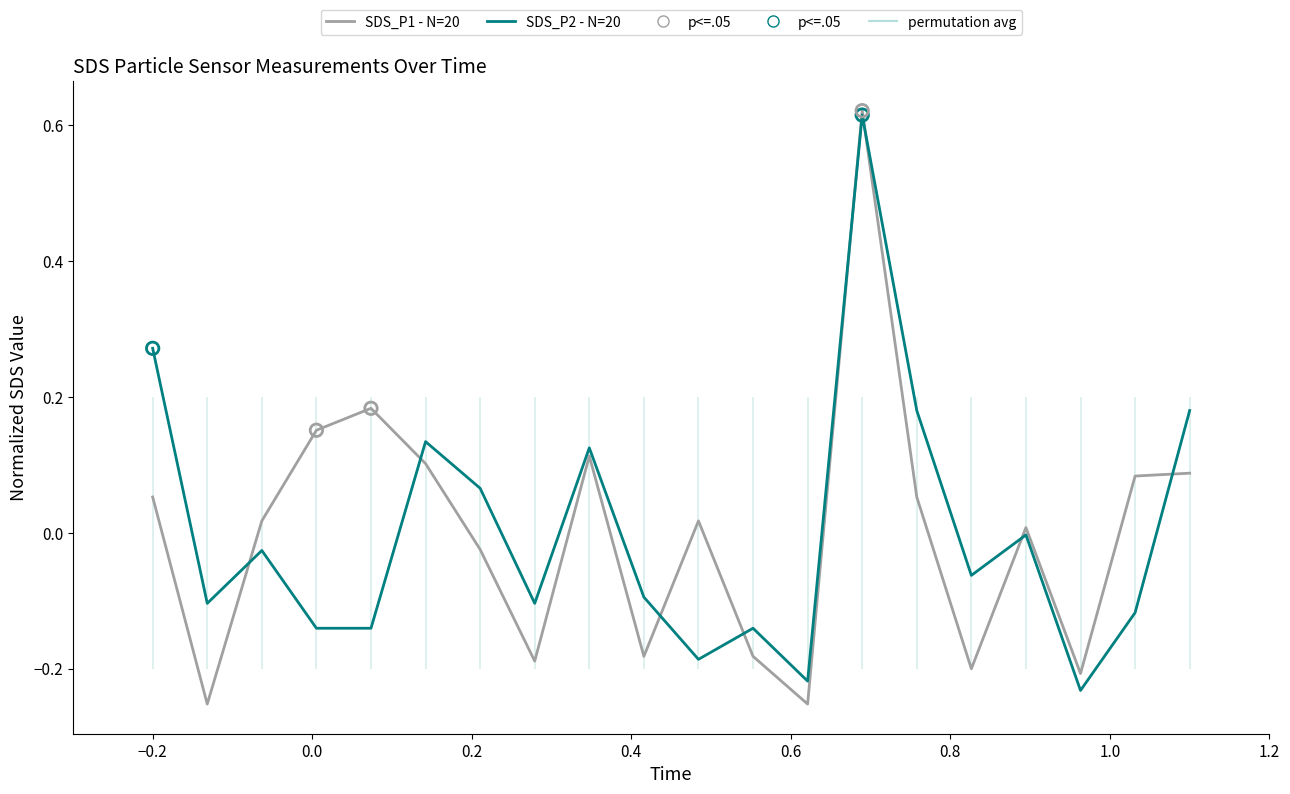

Which series contains the lowest Y value?

SDS_P1 (low - N=20)